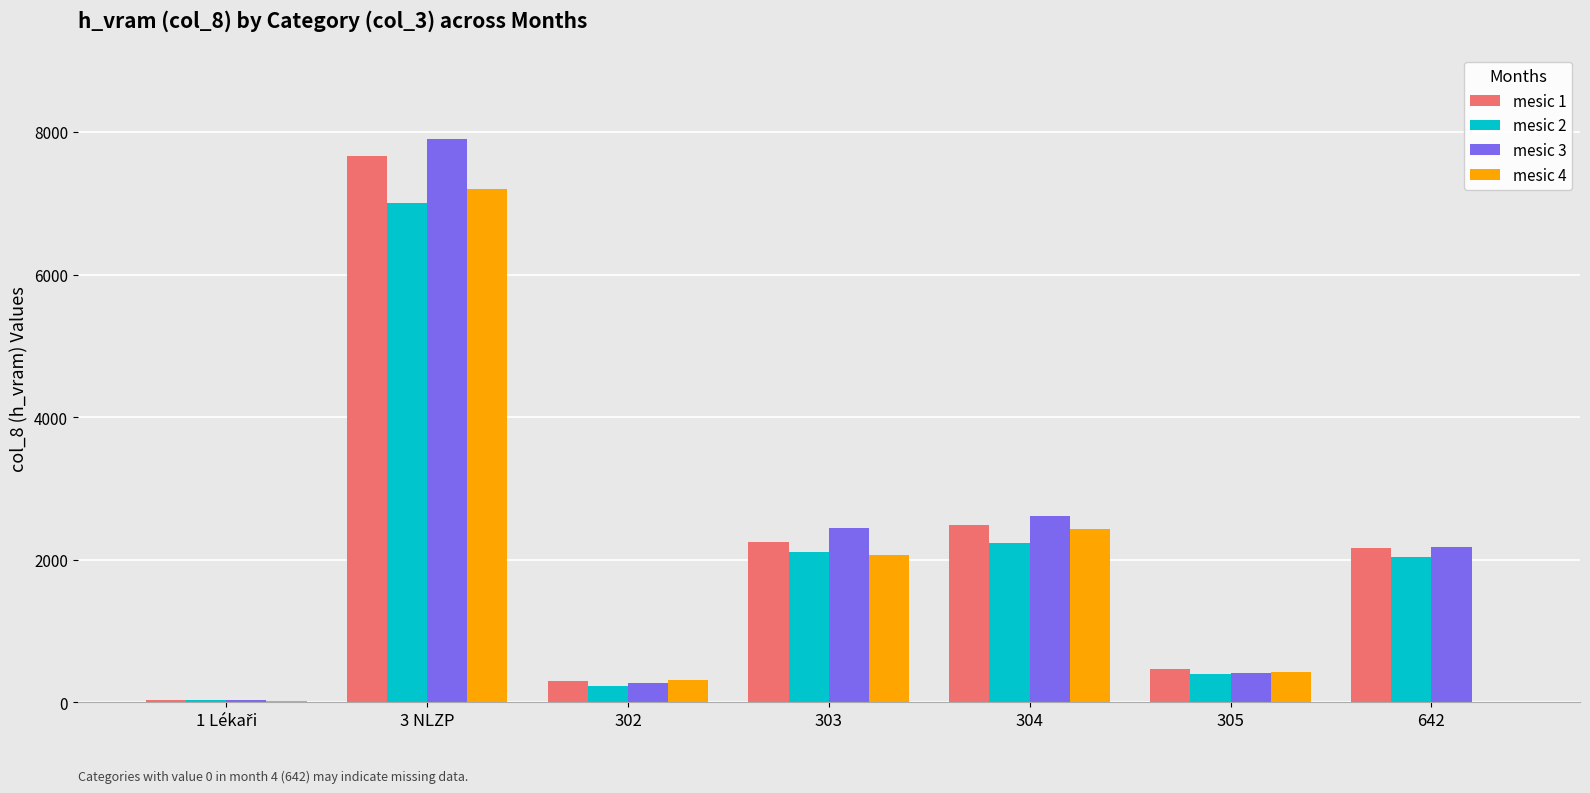

What is the sum of all mesic 2 values?

14050.0